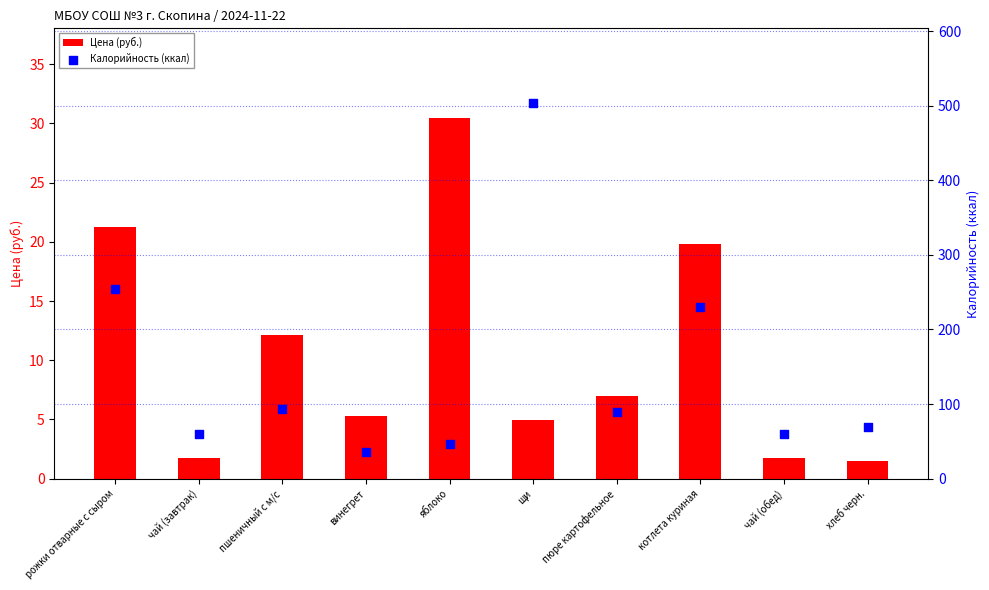

What are all the series names shown in the legend?

Цена (руб.), Калорийность (ккал)